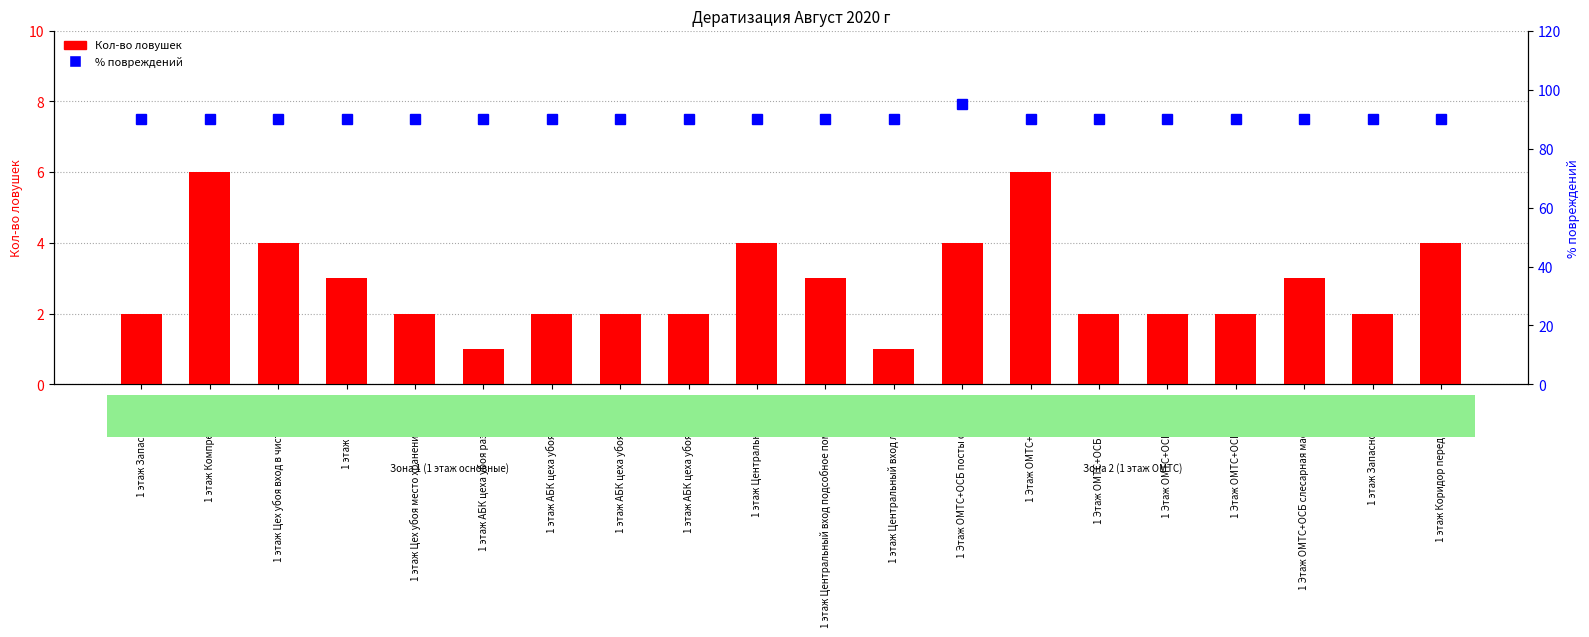

Which category has the highest value in the % повреждений series?

1 Этаж ОМТС+ОСБ посты отгрузки